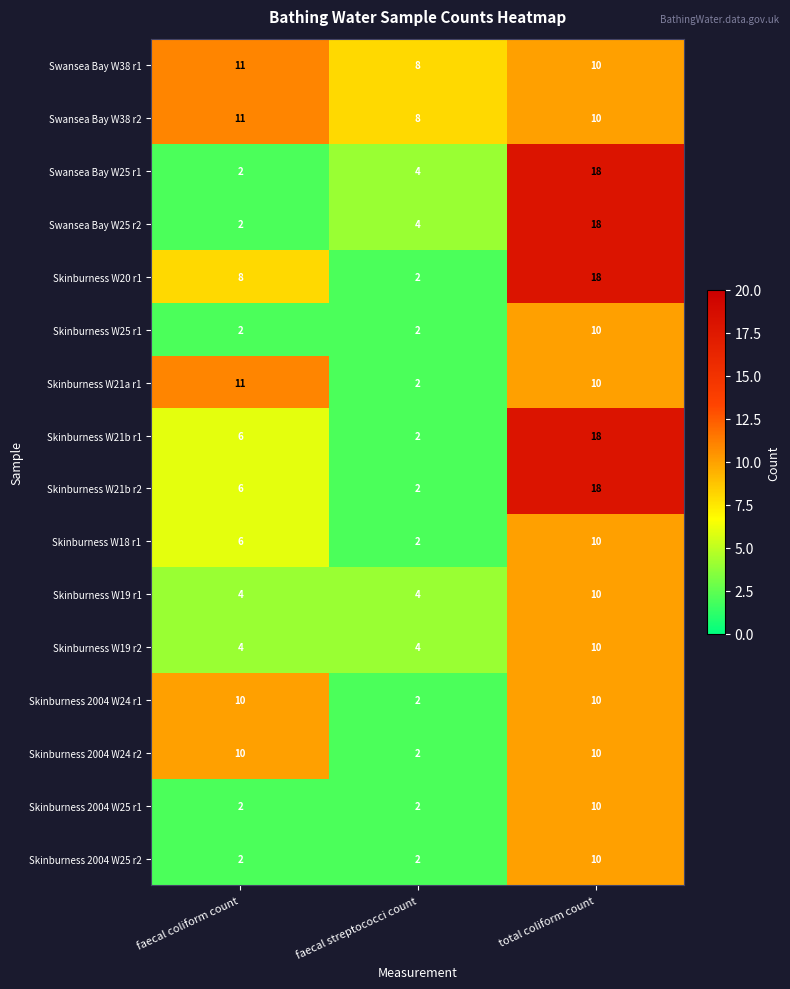

Rank the categories by Swansea Bay W38 r1 value from highest to lowest.

faecal coliform count, total coliform count, faecal streptococci count